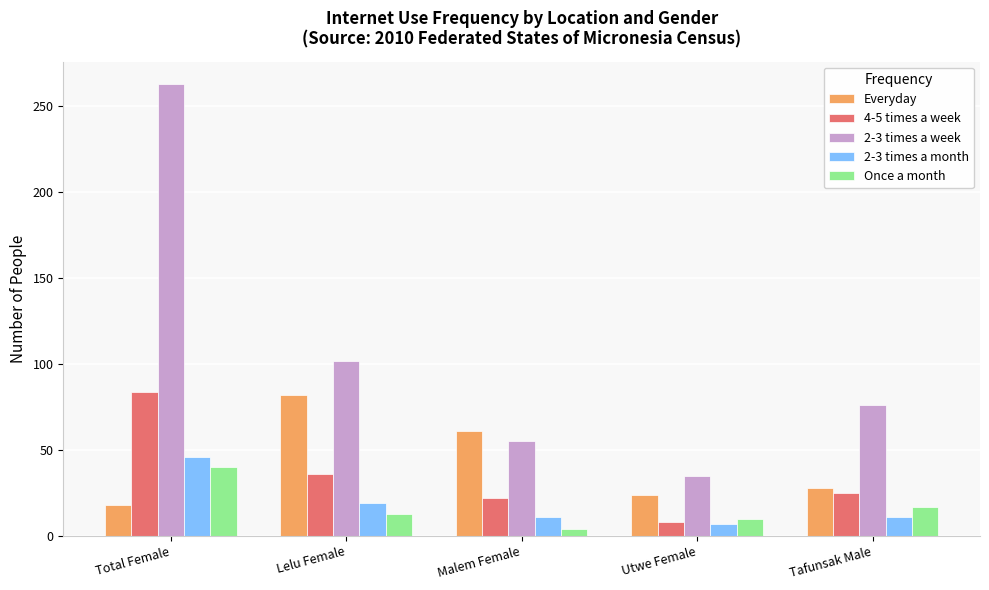

Reading left to right, list all the values displayed in this chart.

Everyday: Total Female=18	Lelu Female=82	Malem Female=61	Utwe Female=24	Tafunsak Male=28
4-5 times a week: Total Female=84	Lelu Female=36	Malem Female=22	Utwe Female=8	Tafunsak Male=25
2-3 times a week: Total Female=263	Lelu Female=102	Malem Female=55	Utwe Female=35	Tafunsak Male=76
2-3 times a month: Total Female=46	Lelu Female=19	Malem Female=11	Utwe Female=7	Tafunsak Male=11
Once a month: Total Female=40	Lelu Female=13	Malem Female=4	Utwe Female=10	Tafunsak Male=17